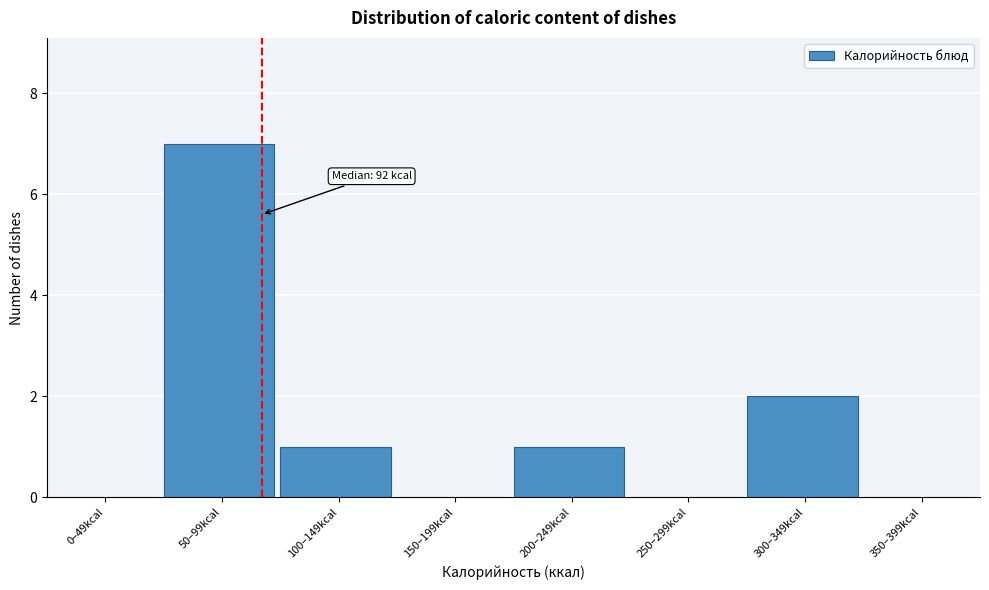

Reading right to left, transcribe all the data shown in this chart.

350–399kcal=0	300–349kcal=2	250–299kcal=0	200–249kcal=1	150–199kcal=0	100–149kcal=1	50–99kcal=7	0–49kcal=0